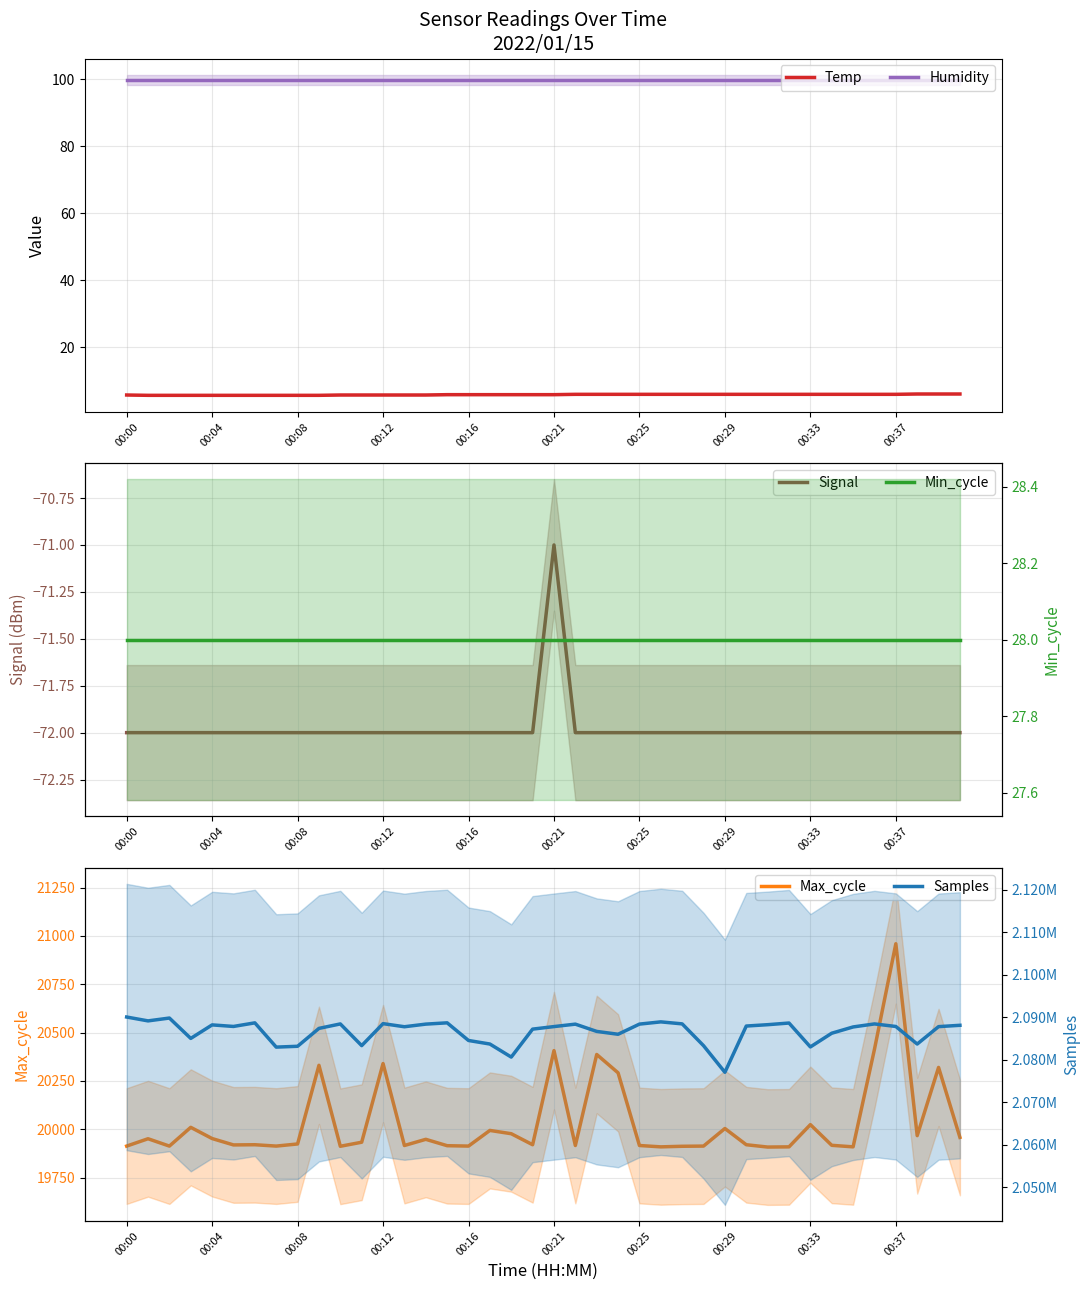

Read the Temp value at 00:08.

5.6